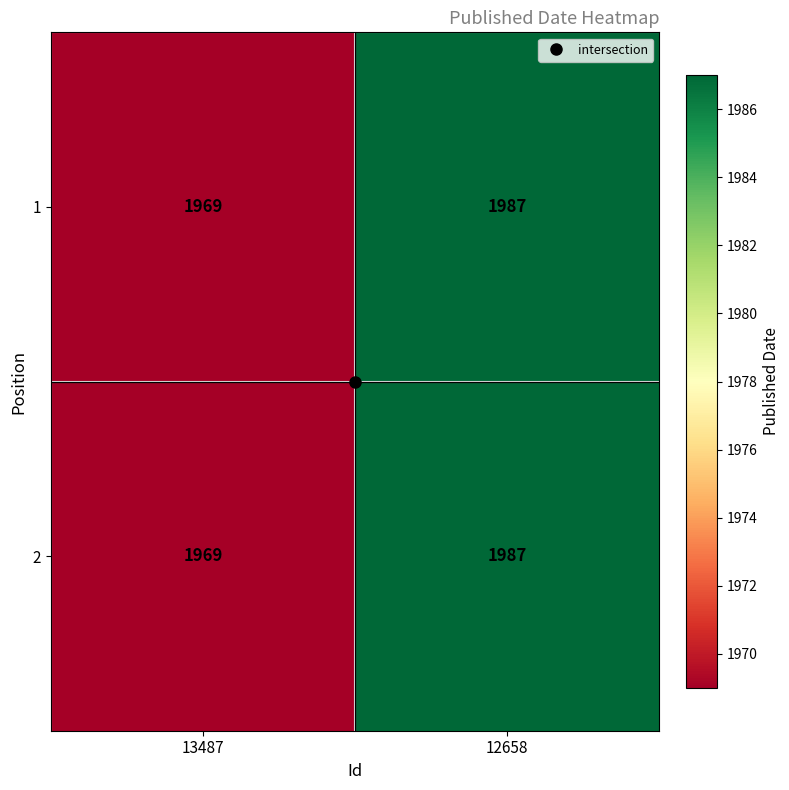

What is the total value across all series at 13487?

3938